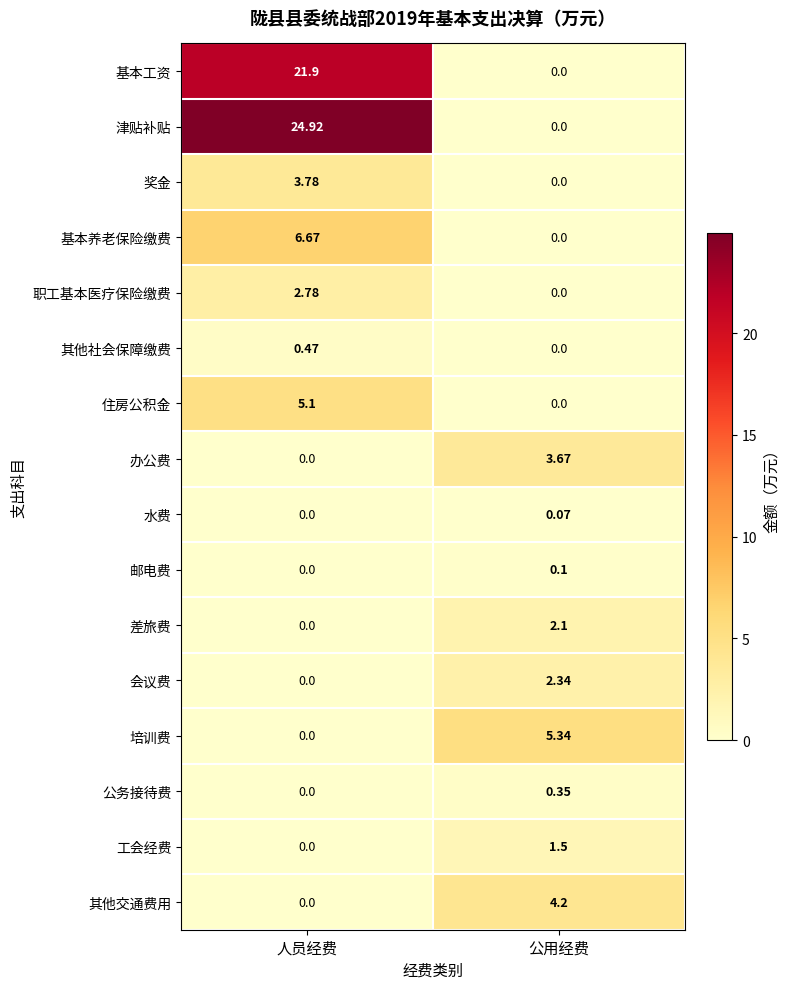

List the labels in order of 其他交通费用 value, largest first.

公用经费, 人员经费